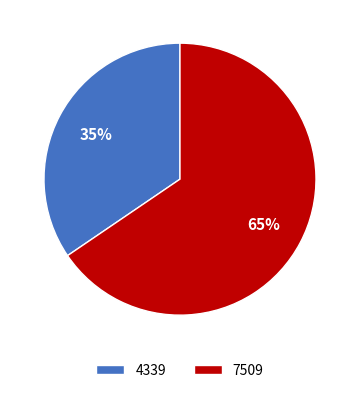

Does any single category account for the majority?

Yes